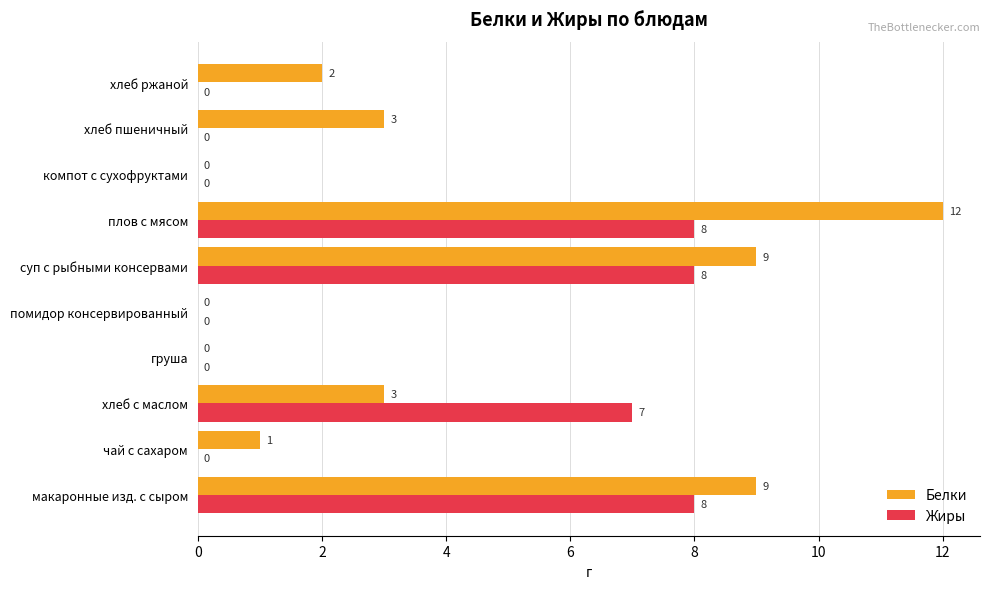

What is the sum of the Белки values at груша and макаронные изд. с сыром?

9